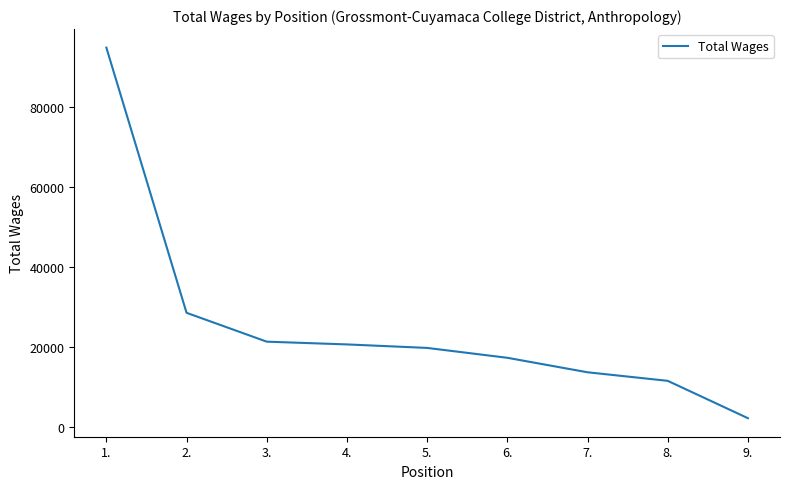

How many values are below 19741?

4